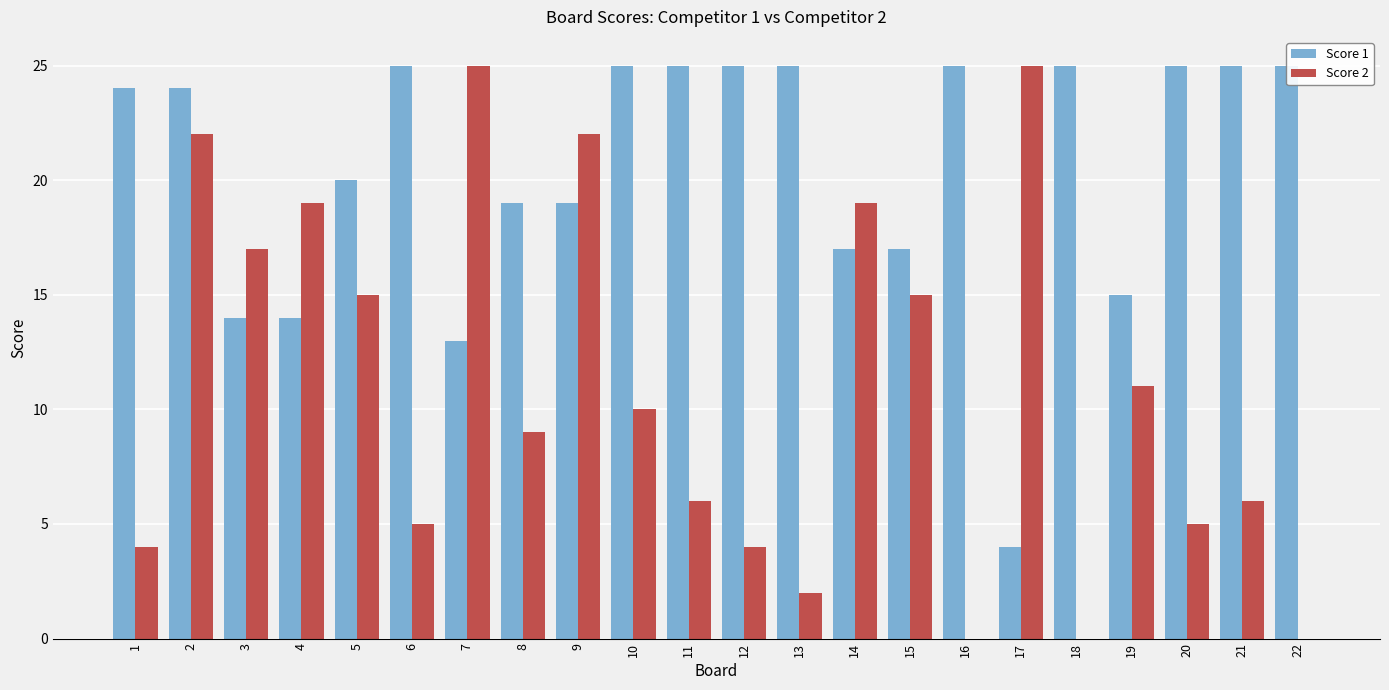

What is the approximate value of Score 1 at 4, to the nearest 10?

10